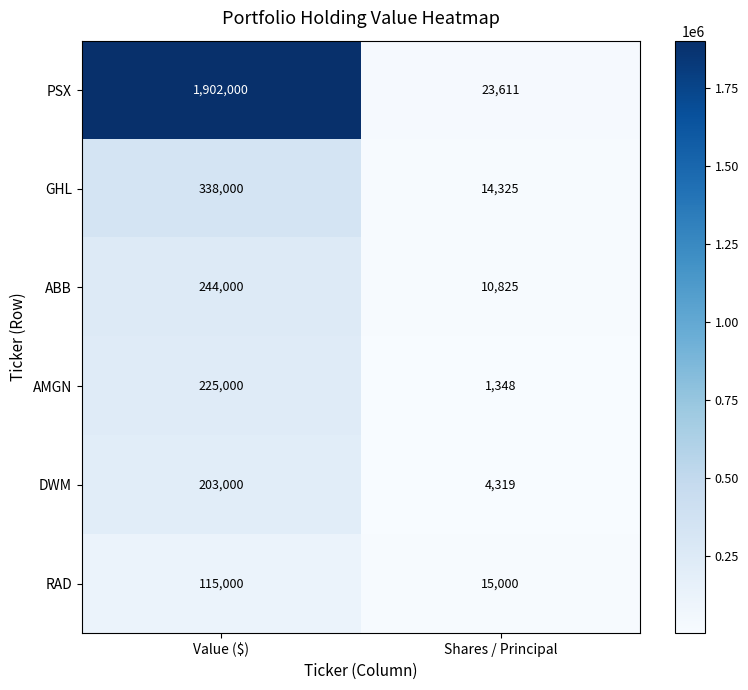

At Value ($), list the series in order from largest to smallest.

PSX, GHL, ABB, AMGN, DWM, RAD